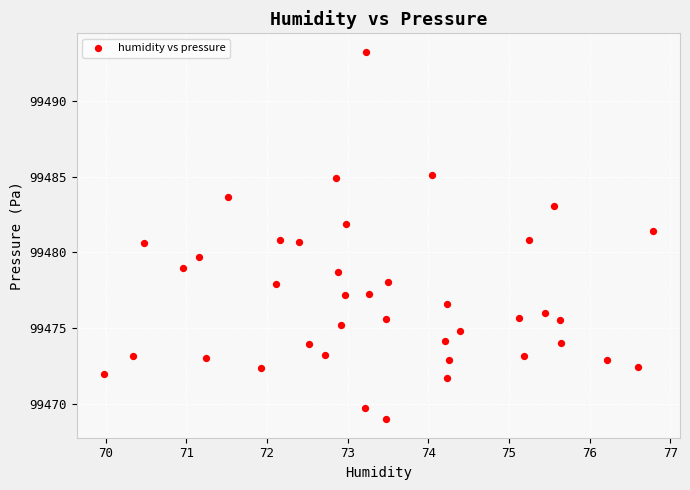

What is the range of X values (max minus min)?

6.8